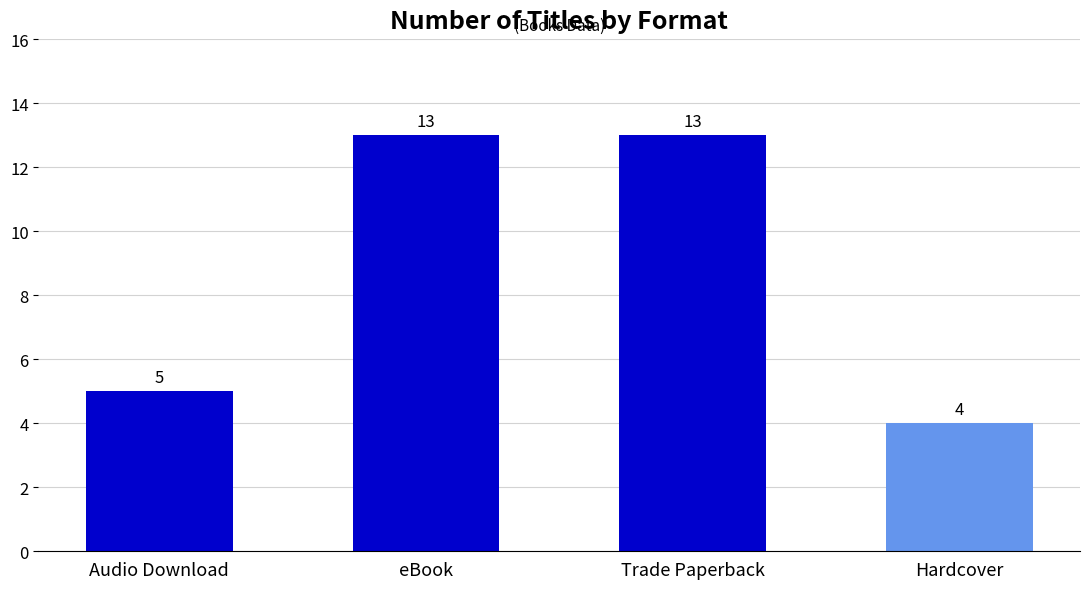

What is the difference between the second highest and second lowest values?

8